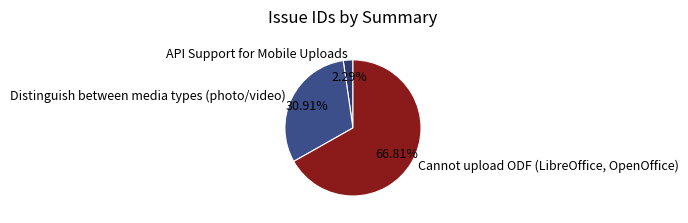

To the nearest percent, what is the combined percentage of API Support for Mobile Uploads and Cannot upload ODF (LibreOffice, OpenOffice)?

69%